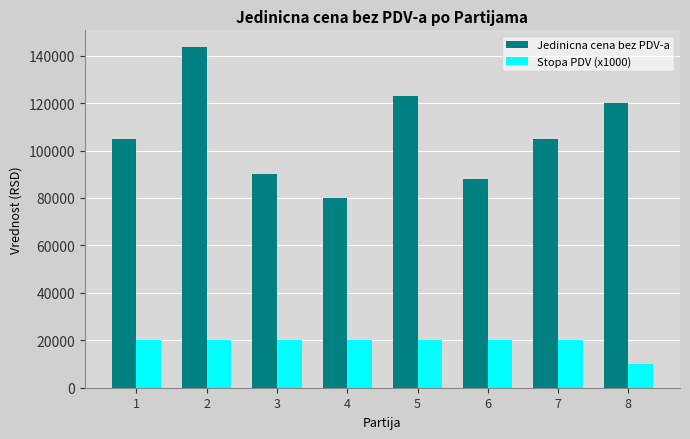

What is the smallest value displayed?

10000